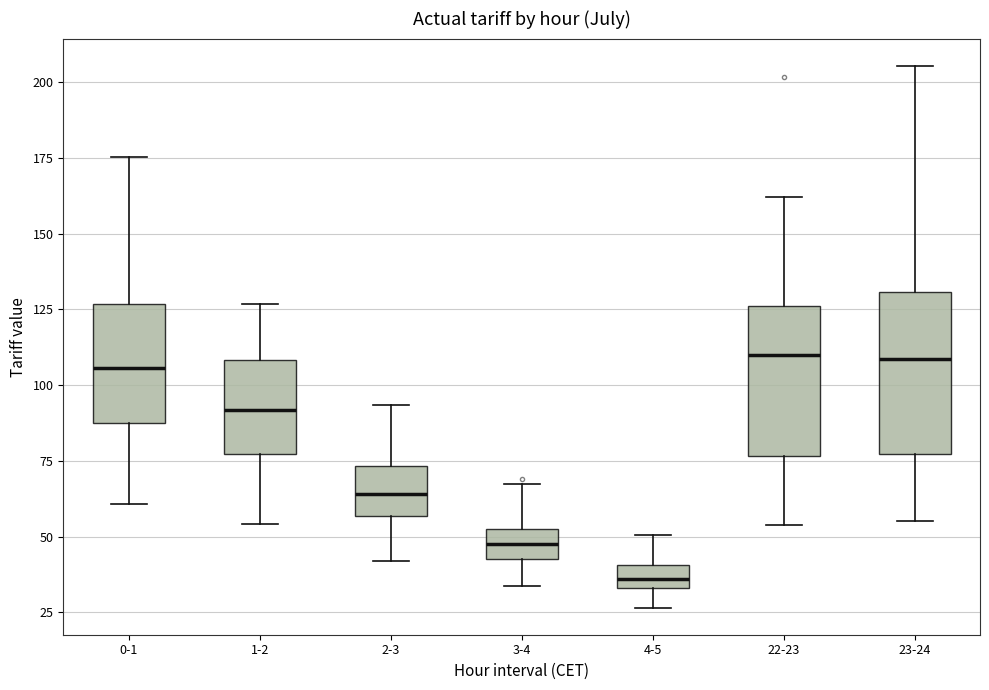

Where is the upper edge of the box for 1-2 on the y-axis? The values are not printed on the chart, so give them approximately, as read against the axis.

110